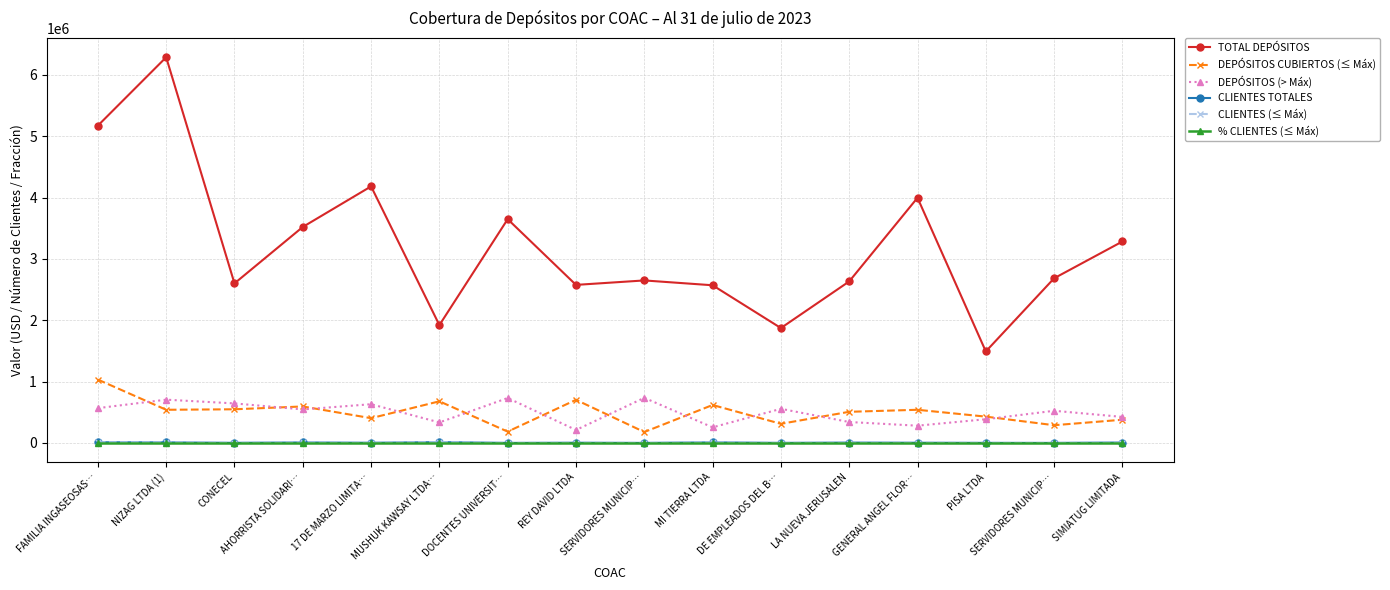

Is this an area chart (filled region under the line)?

No